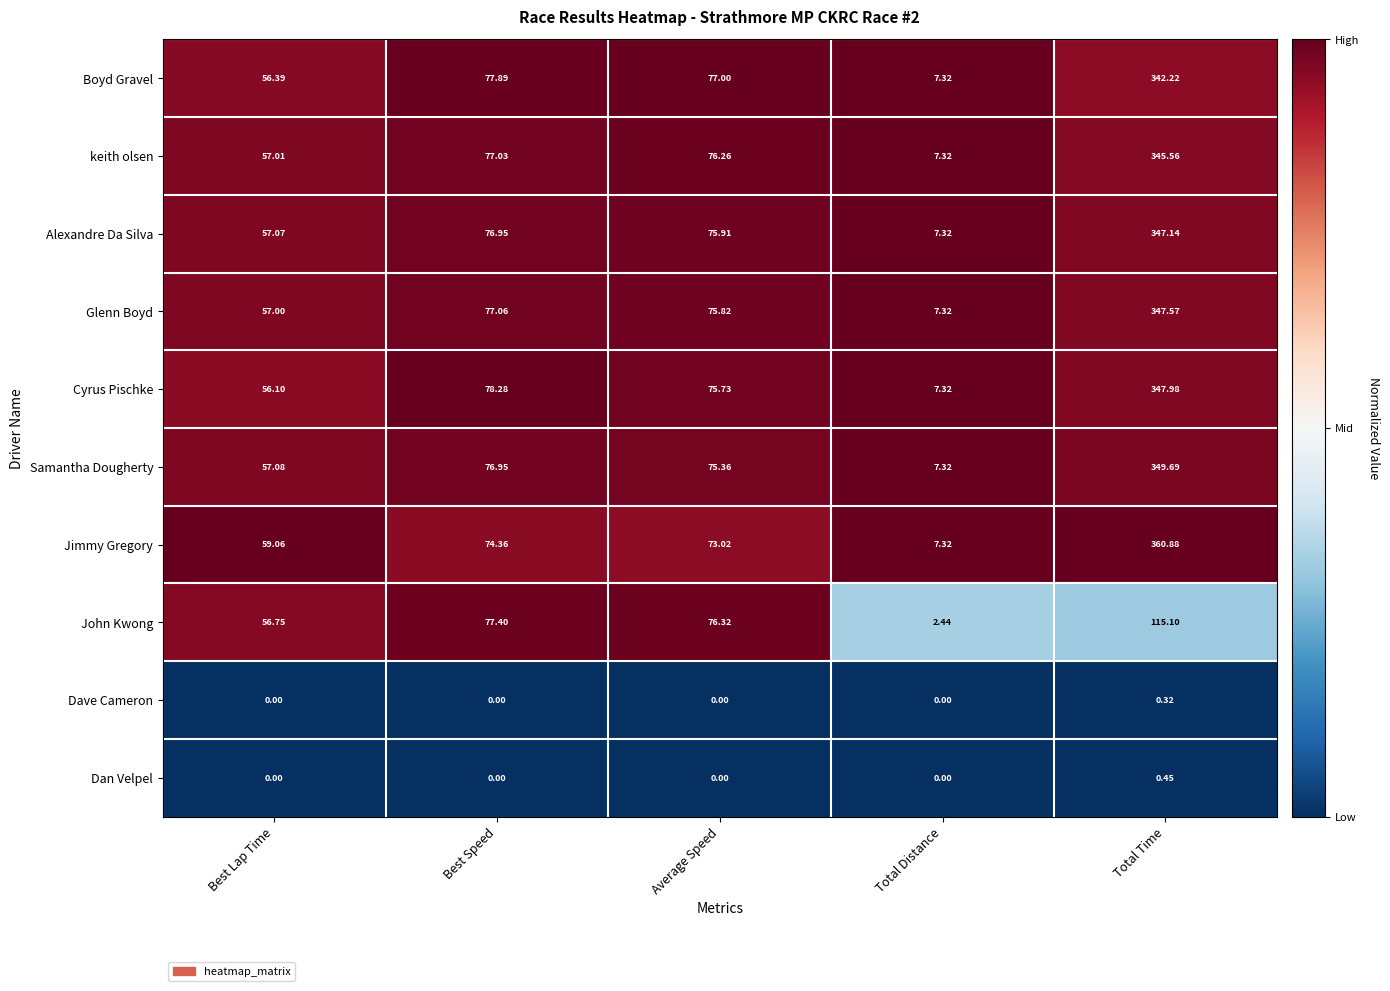

Which series has the largest total across all categories?

Jimmy Gregory